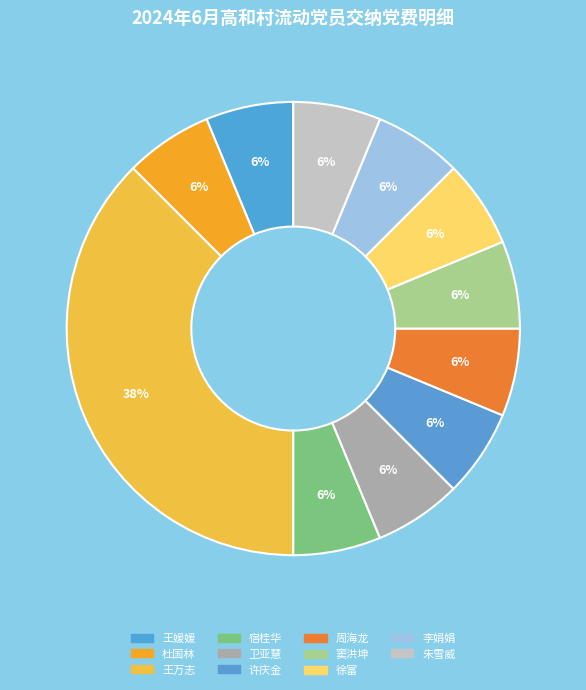

The 杜国林 slice represents 1% of the pie. True or false?

False